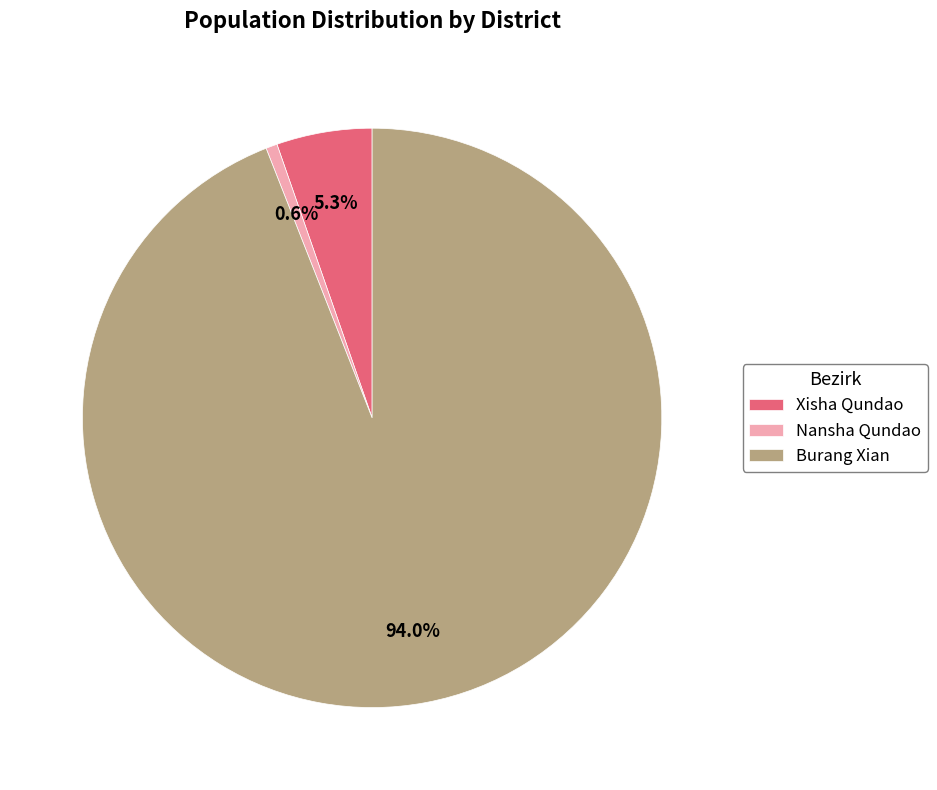

Rank the categories by value from lowest to highest.

Nansha Qundao, Xisha Qundao, Burang Xian